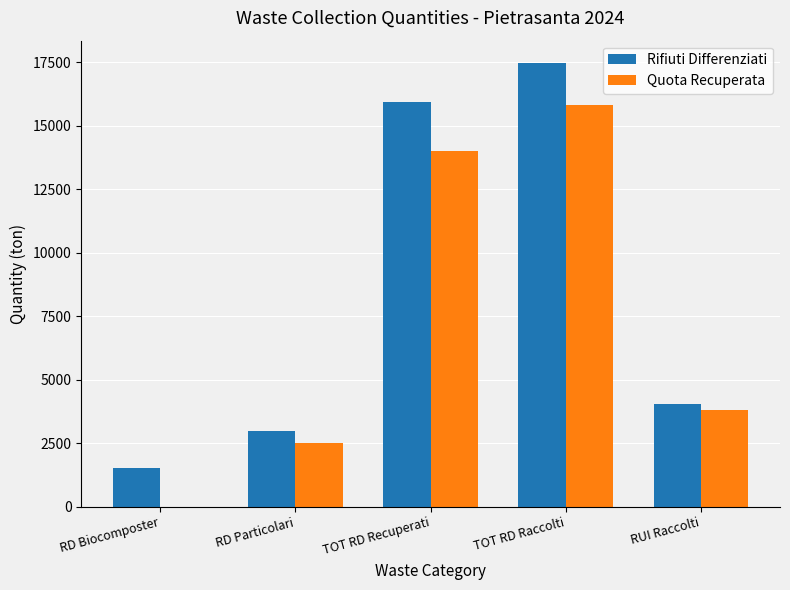

Are the bars grouped side by side (vs. stacked)?

Yes